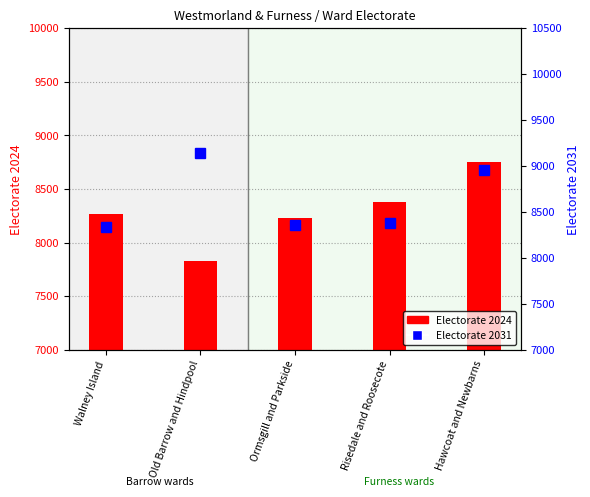

Are the bars horizontal?

No